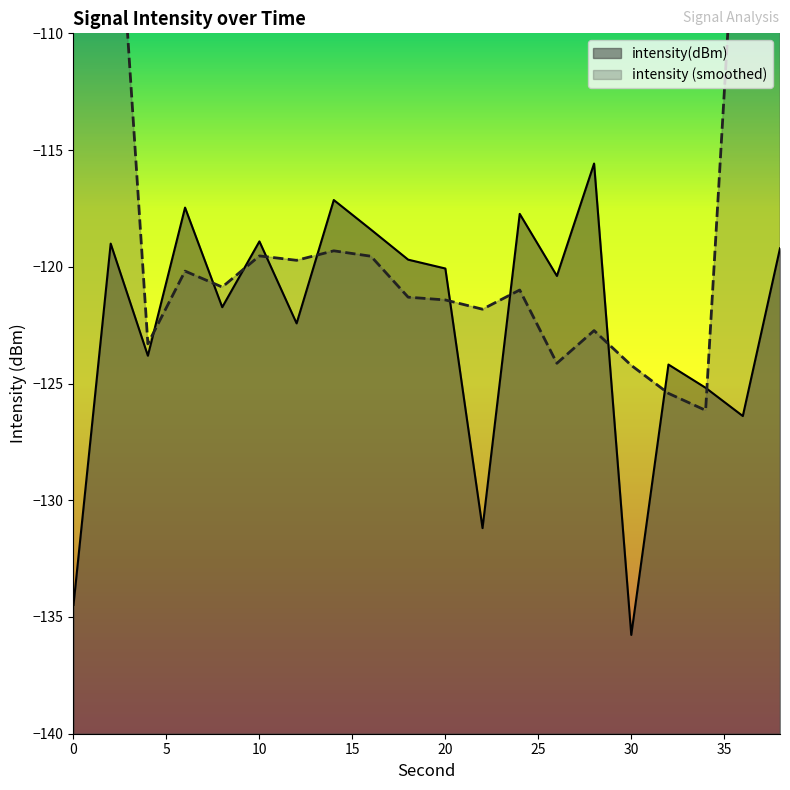

What is the value of the 9th point from the left?

-118.4